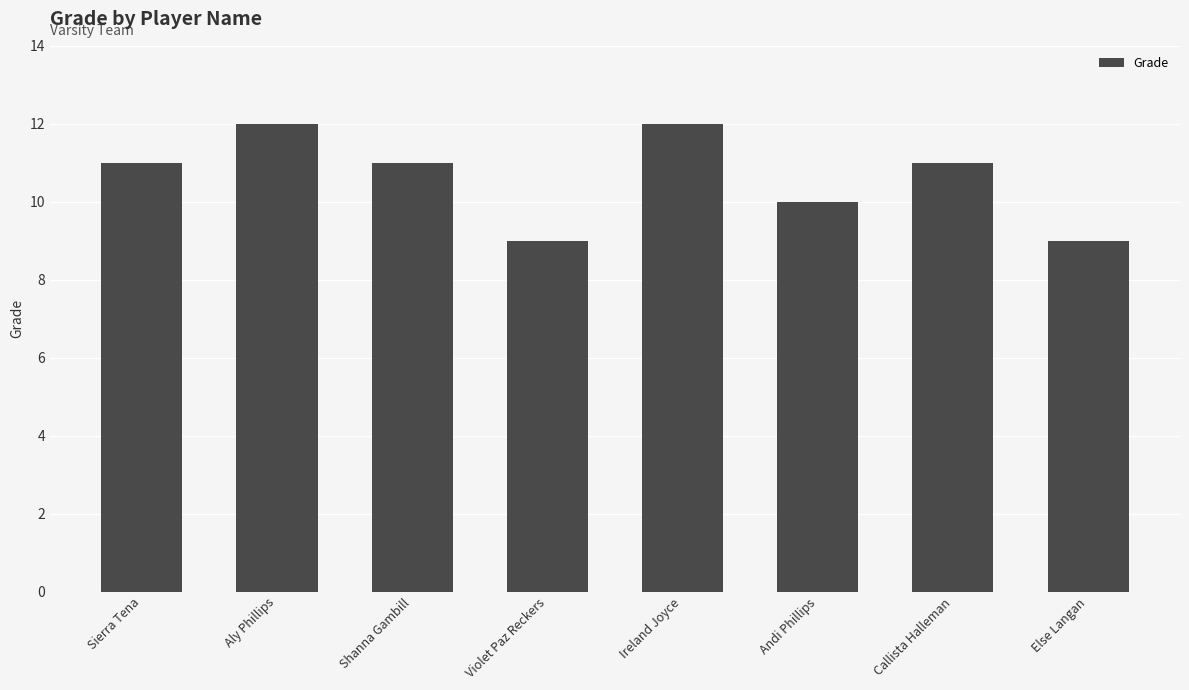

What is the label of the 3rd bar from the right?

Andi Phillips